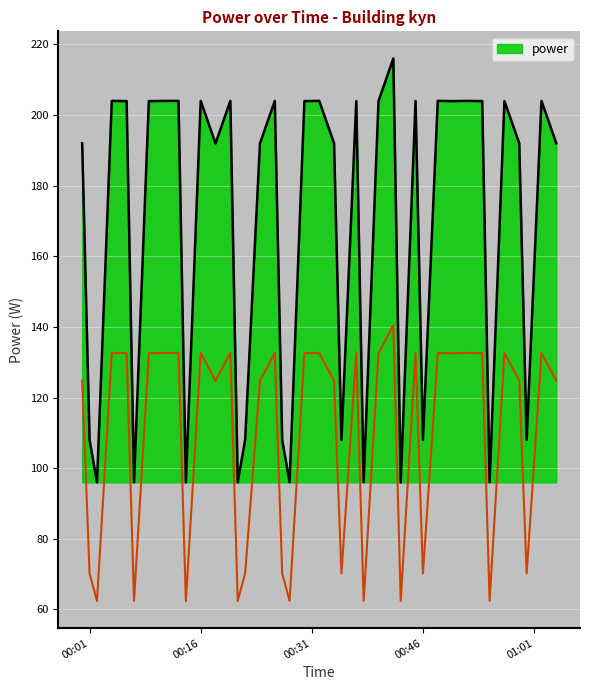

How many data points are less than 203?

20